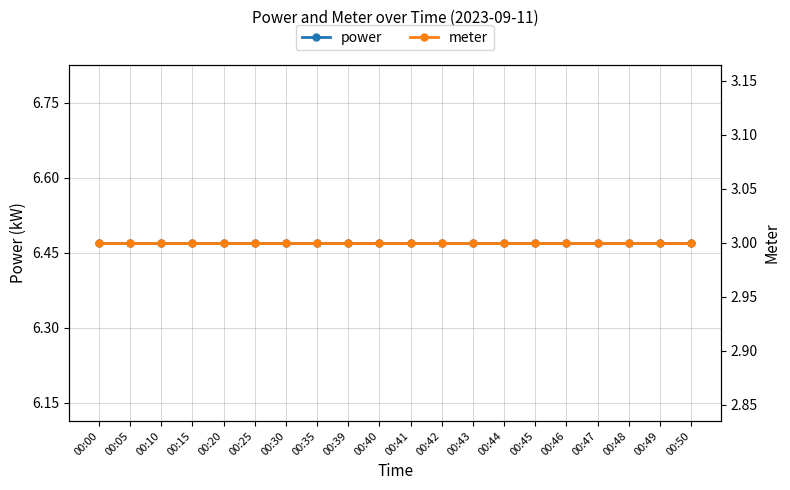

List the labels in order of meter value, smallest first.

00:00, 00:05, 00:10, 00:15, 00:20, 00:25, 00:30, 00:35, 00:39, 00:40, 00:41, 00:42, 00:43, 00:44, 00:45, 00:46, 00:47, 00:48, 00:49, 00:50